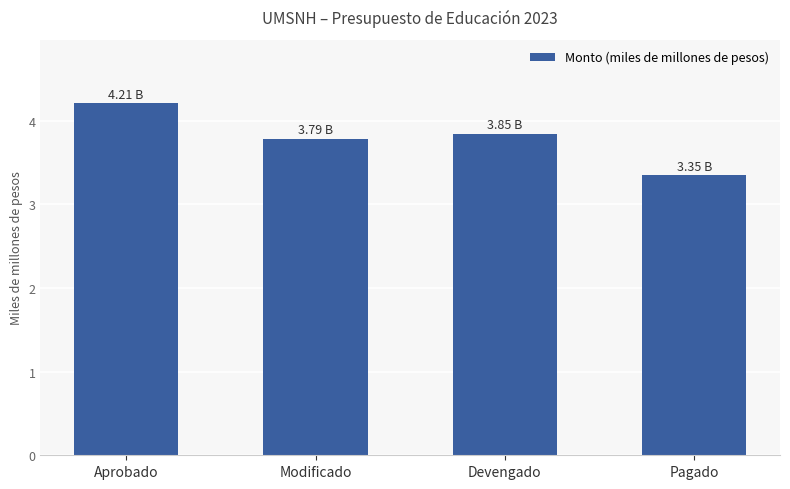

Between Aprobado and Modificado, which is larger?

Aprobado